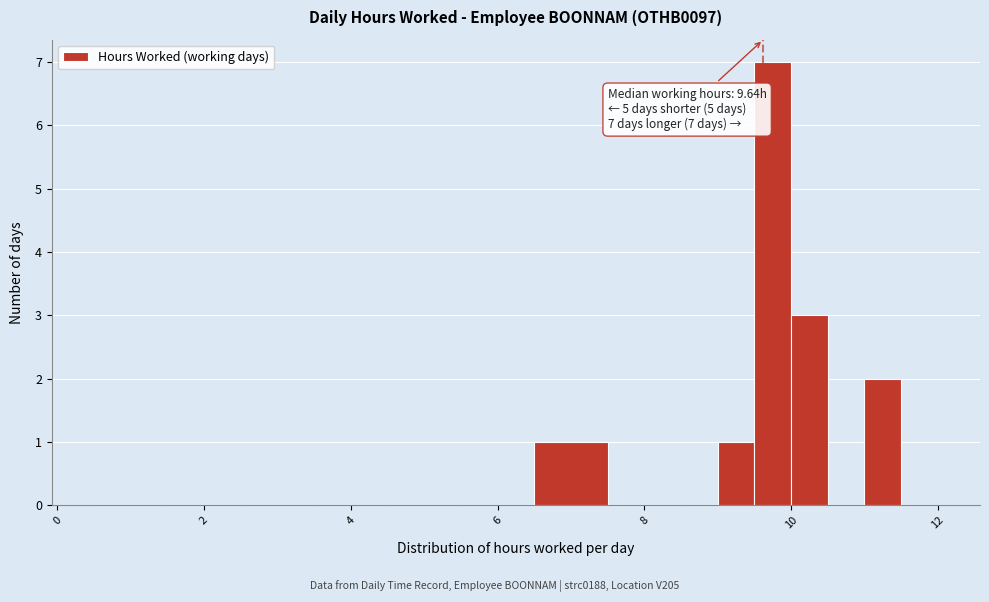

Read against the x-axis, roughly where is the centre of the tallest bar?

9.8